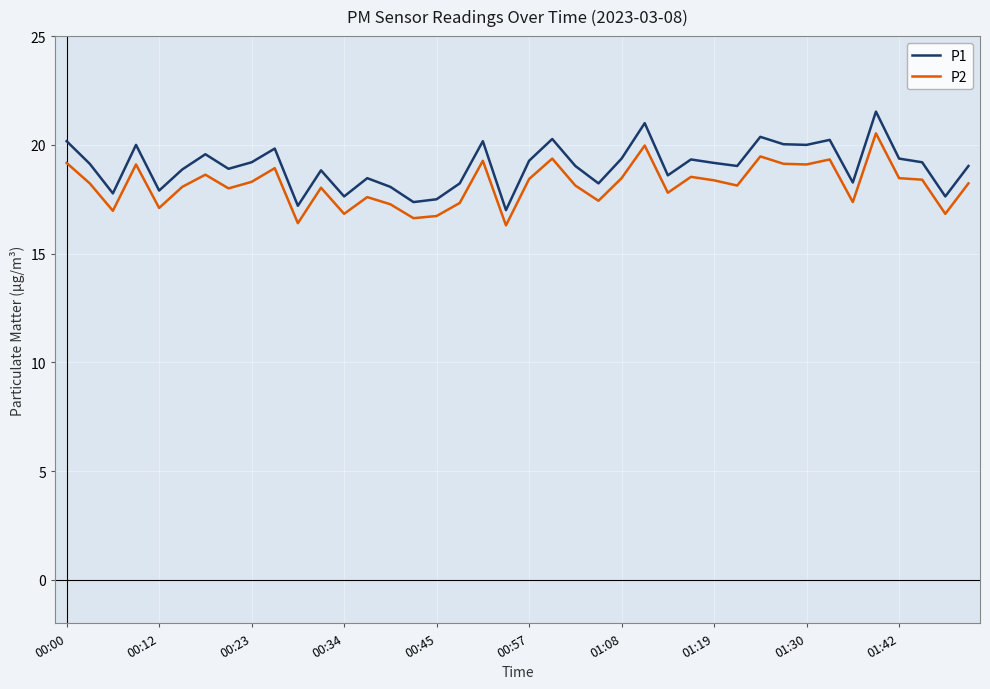

True or false: P2 and P1 intersect in this chart.

False